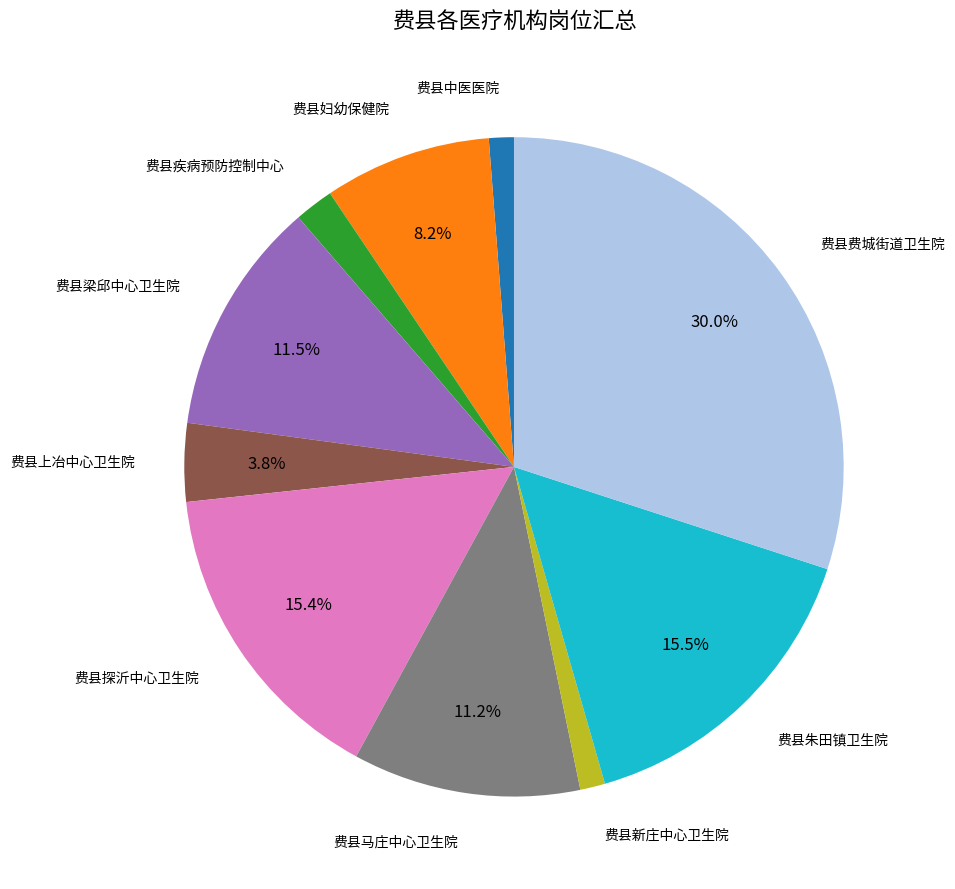

Is there any slice that represents more than half of the pie?

No